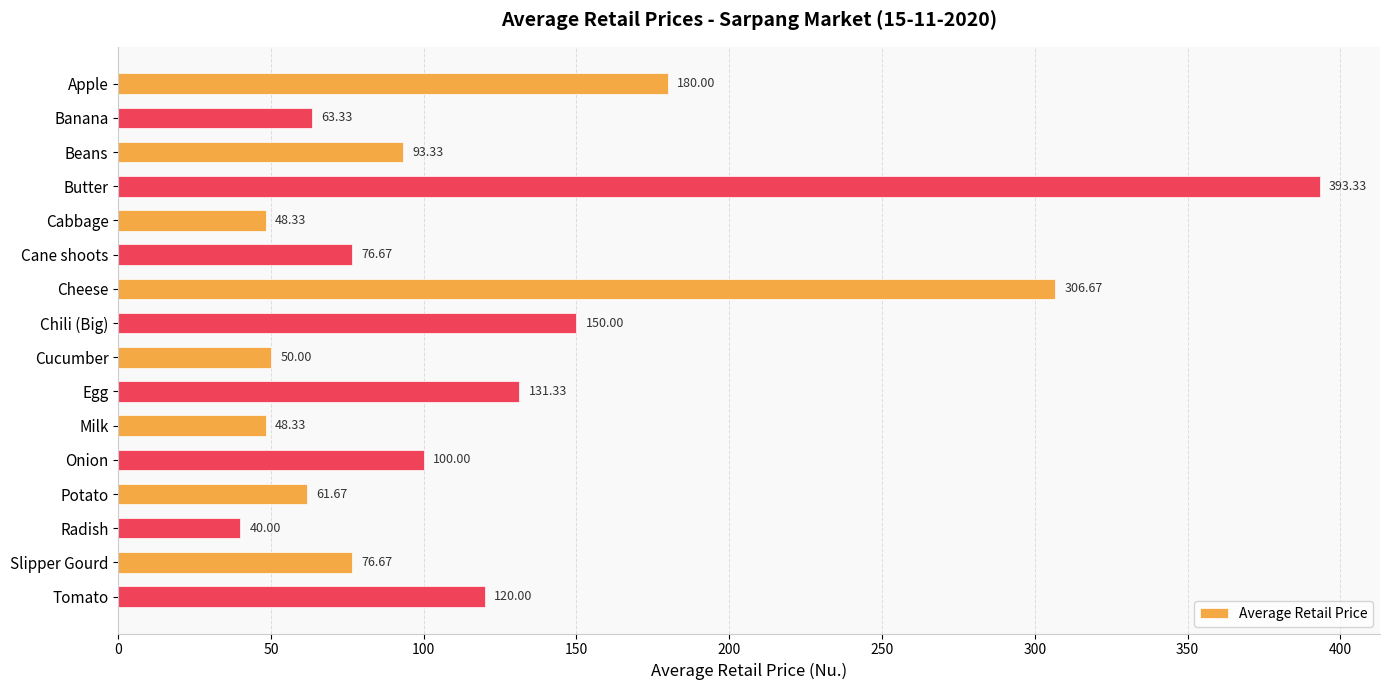

Which label corresponds to the smallest value in the chart?

Radish